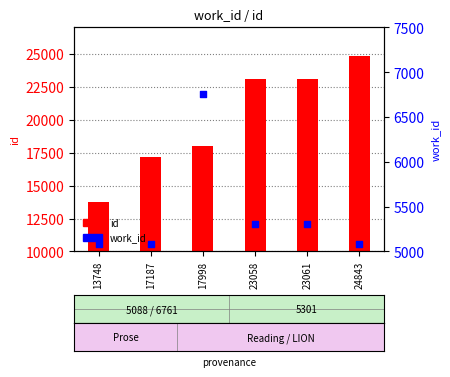

Which series has the widest spread of Y values?

id